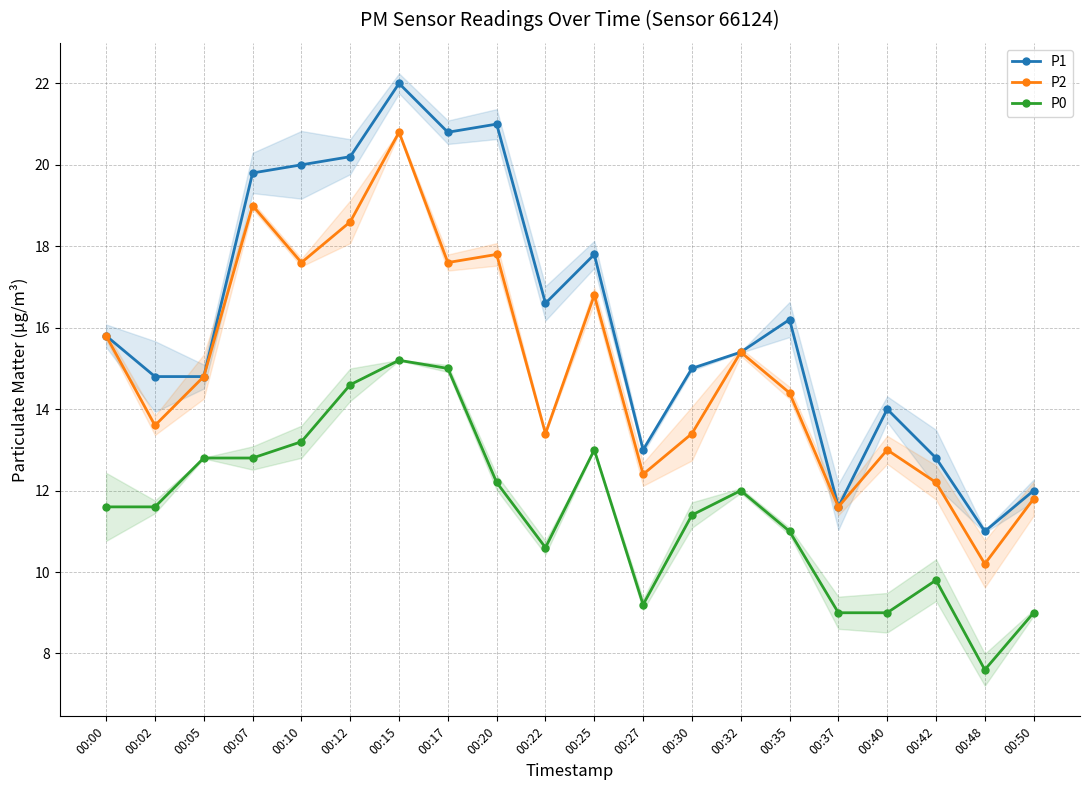

How many interior local valleys does the P1 series have?

5